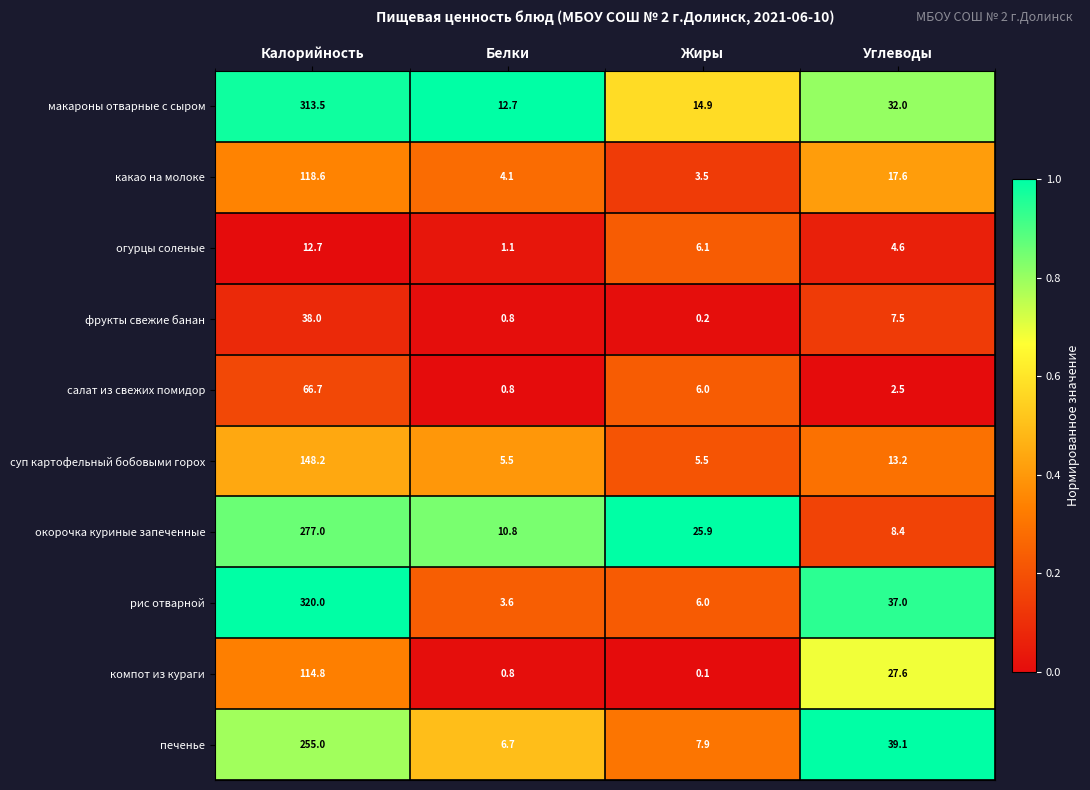

What is the total value across all series at Жиры?

76.1